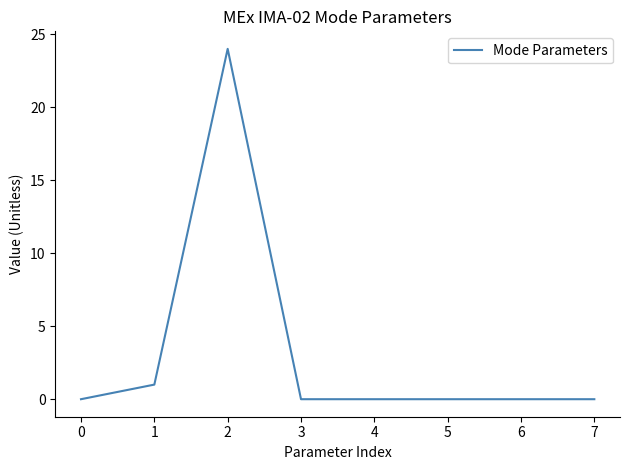

Is this an area chart (filled region under the line)?

No